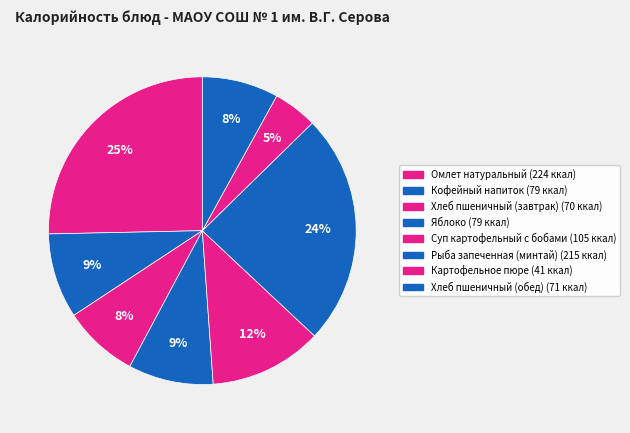

What is the total percentage of Кофейный напиток and Хлеб пшеничный (завтрак)?

16.9%